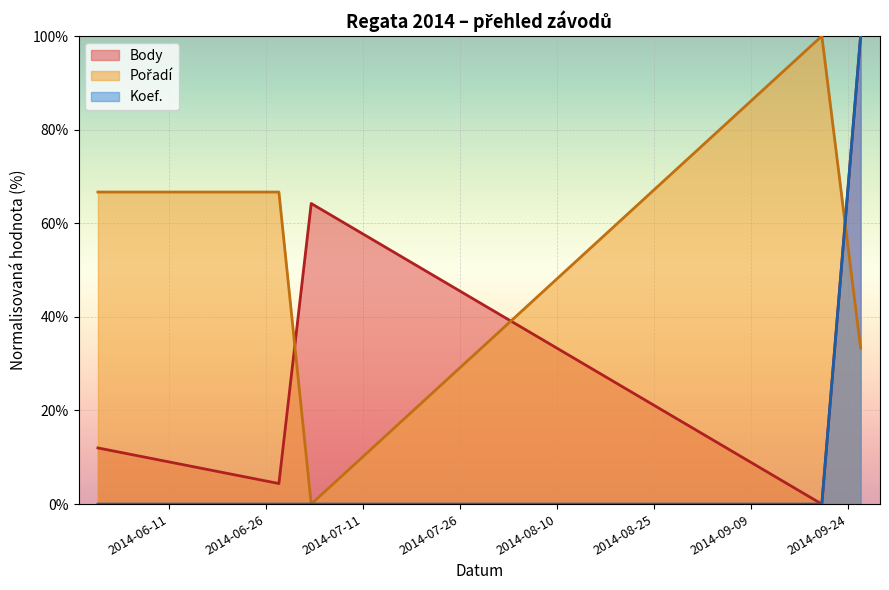

What is the difference between the maximum and minimum values in the Koef. series?

100.0